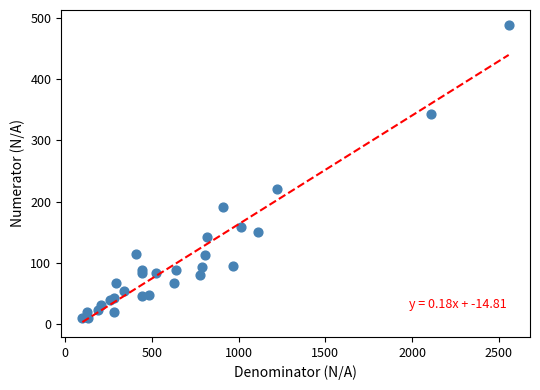

What Y value in the scatter plot is closest to 249?

220